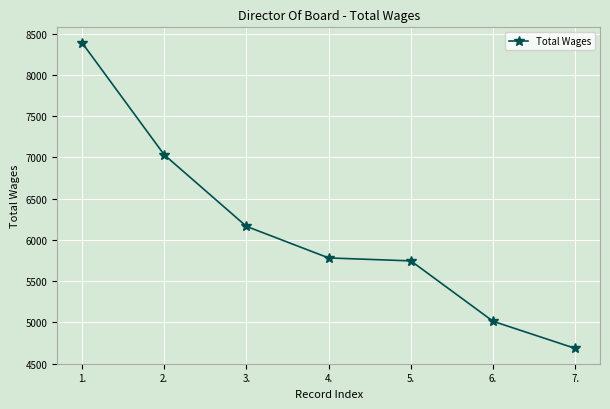

What is the ratio of the value at 4. to the value at 6.?

1.2